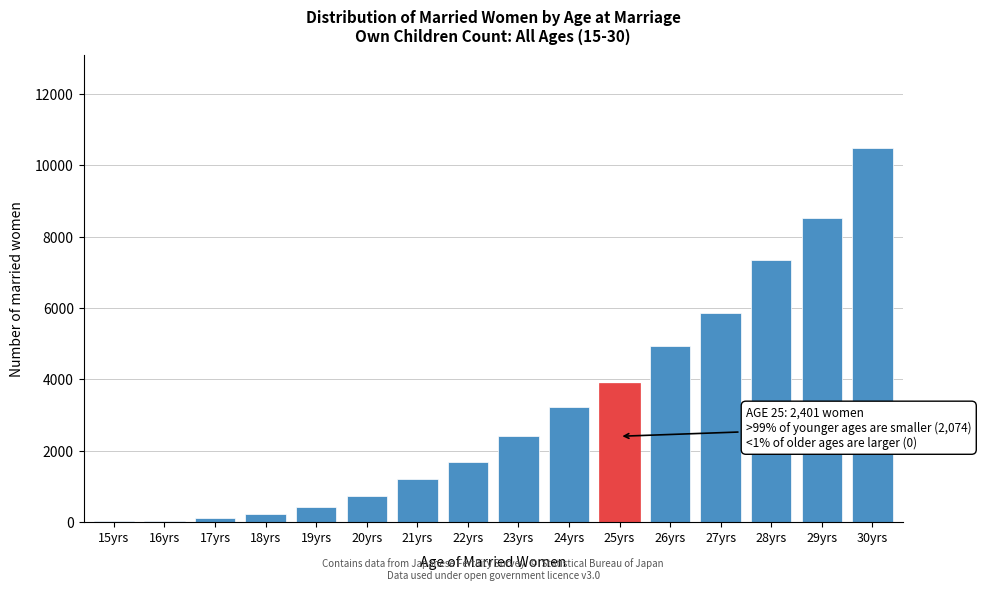

At which label is the value closest to 5242?

26yrs